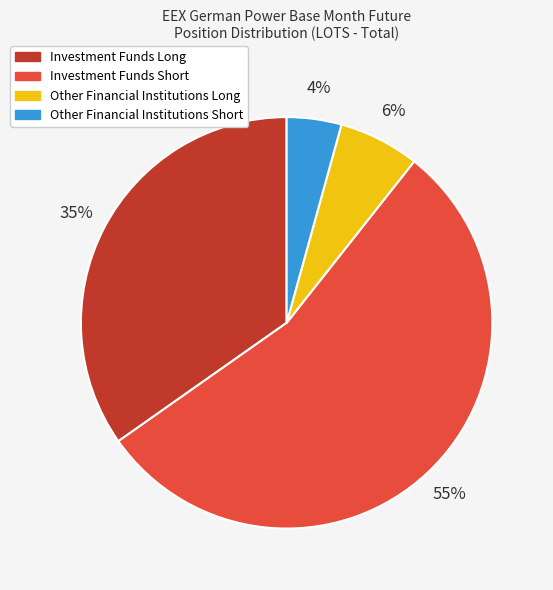

To the nearest percent, what is the difference between the Investment Funds Short and Investment Funds Long slice percentages?

20%